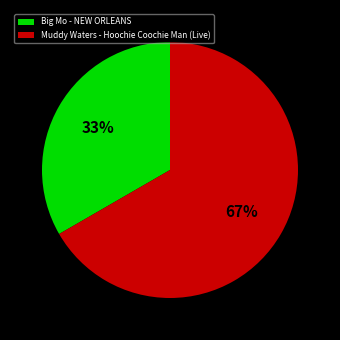

How many segments does this pie chart have?

2